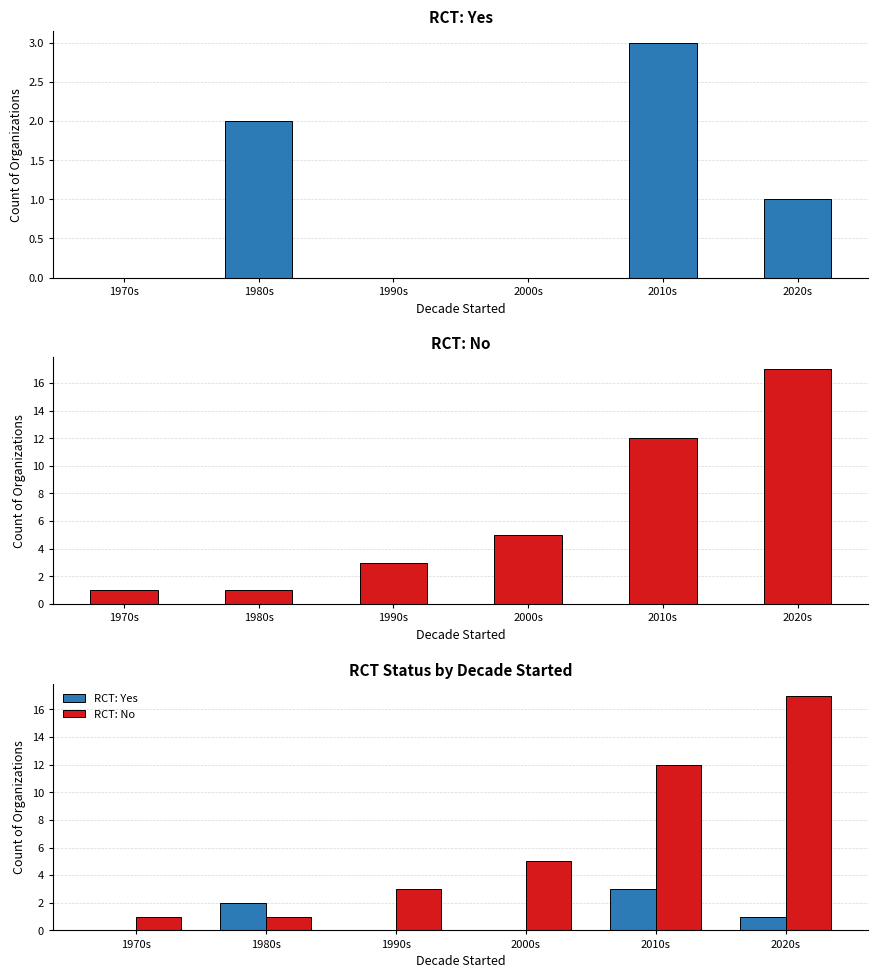

Between 1990s and 2000s, which series saw the biggest shift?

RCT: No